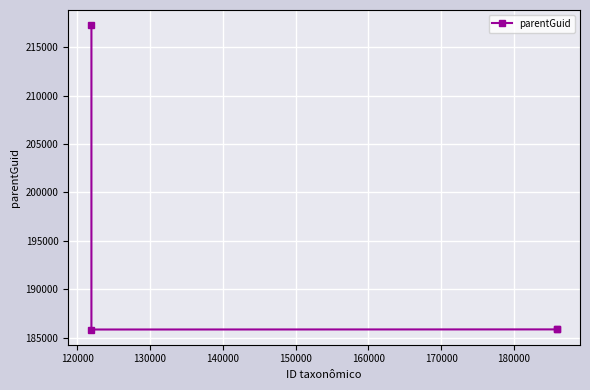

What is the value of the 2nd point from the left?

217257